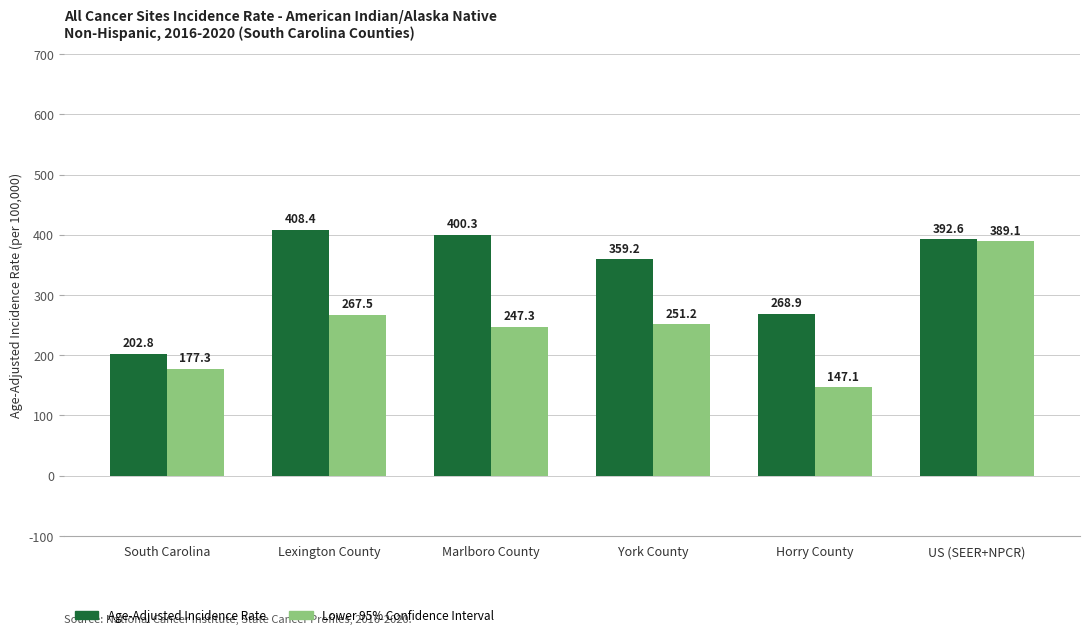

How many values in the Age-Adjusted Incidence Rate series are below 392?

3